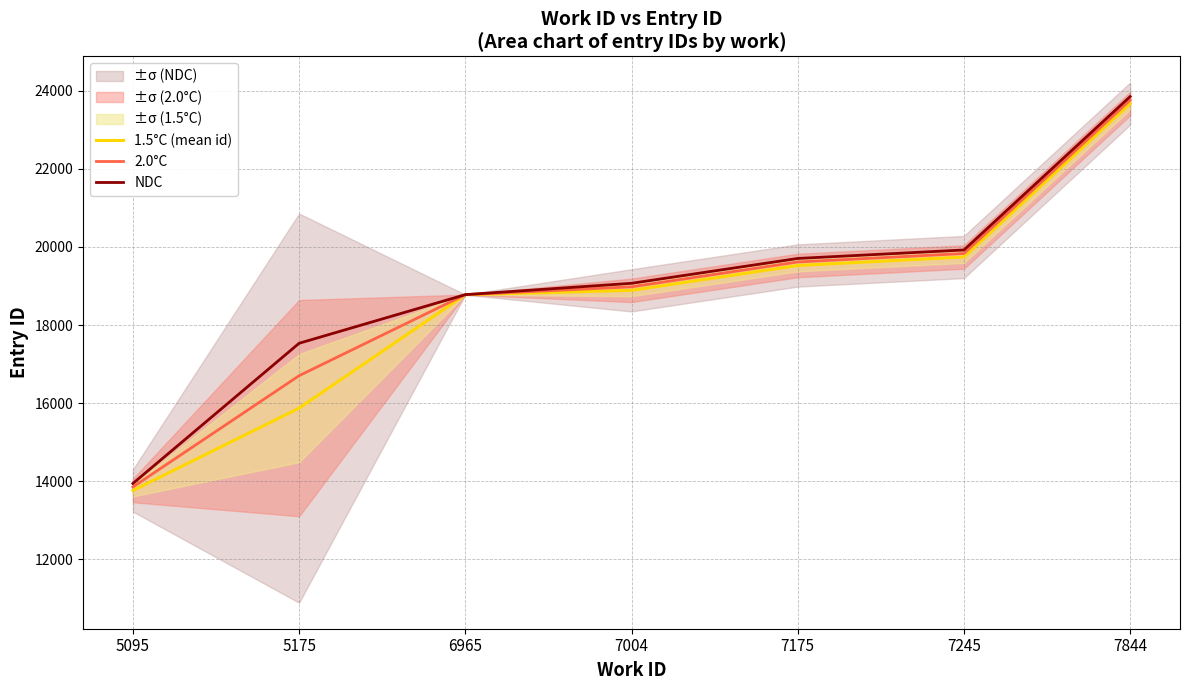

What is the maximum value shown in the chart?

23850.0